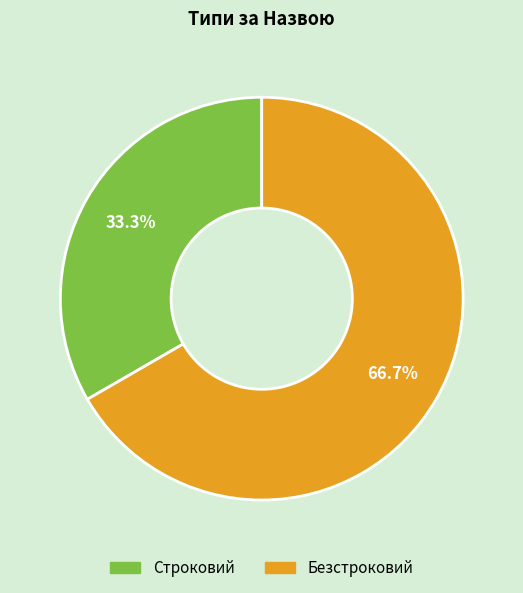

Which slice is the largest?

Безстроковий